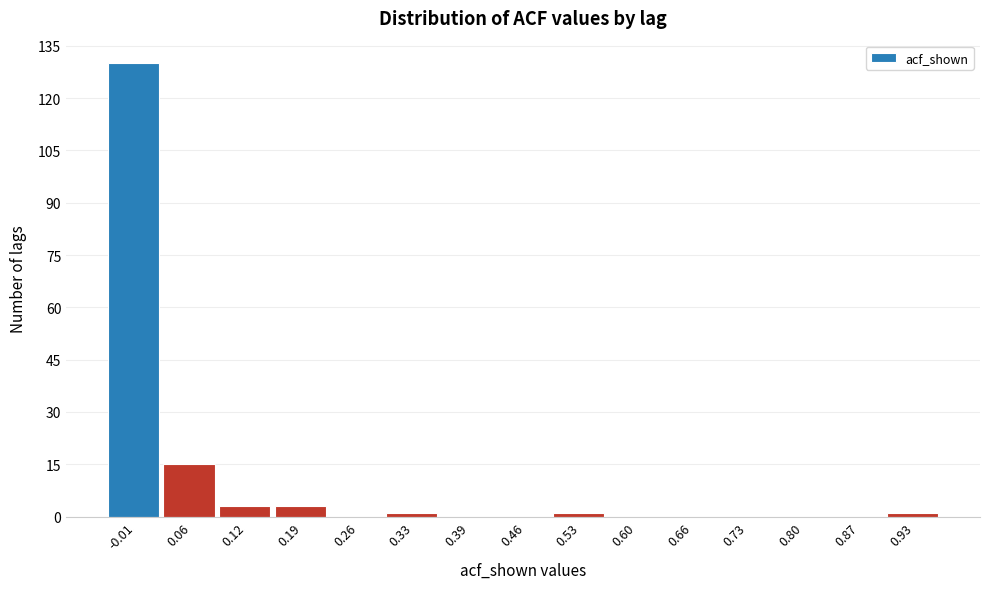

Reading left to right, extract all data points from this chart.

-0.01=130	0.06=15	0.12=3	0.19=3	0.26=0	0.33=1	0.39=0	0.46=0	0.53=1	0.60=0	0.66=0	0.73=0	0.80=0	0.87=0	0.93=1